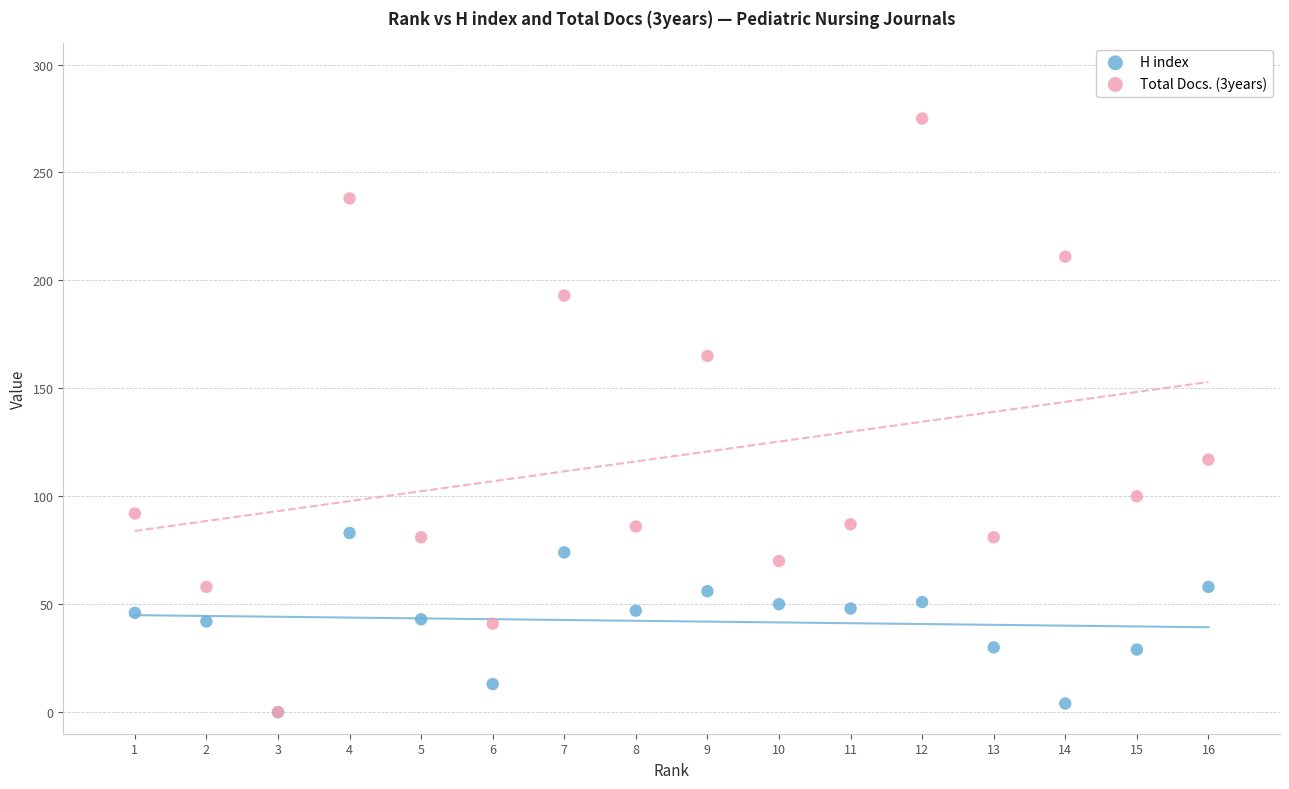

Across all series, what Y value is closest to 137?

117